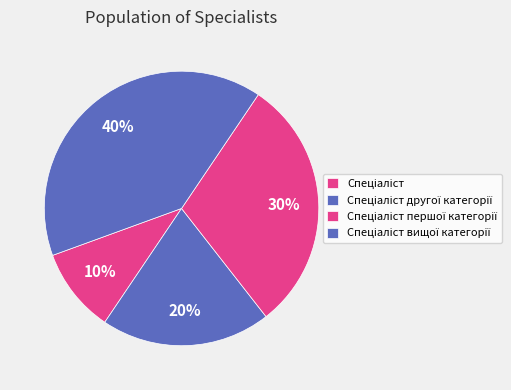

How many slices are in this pie chart?

4